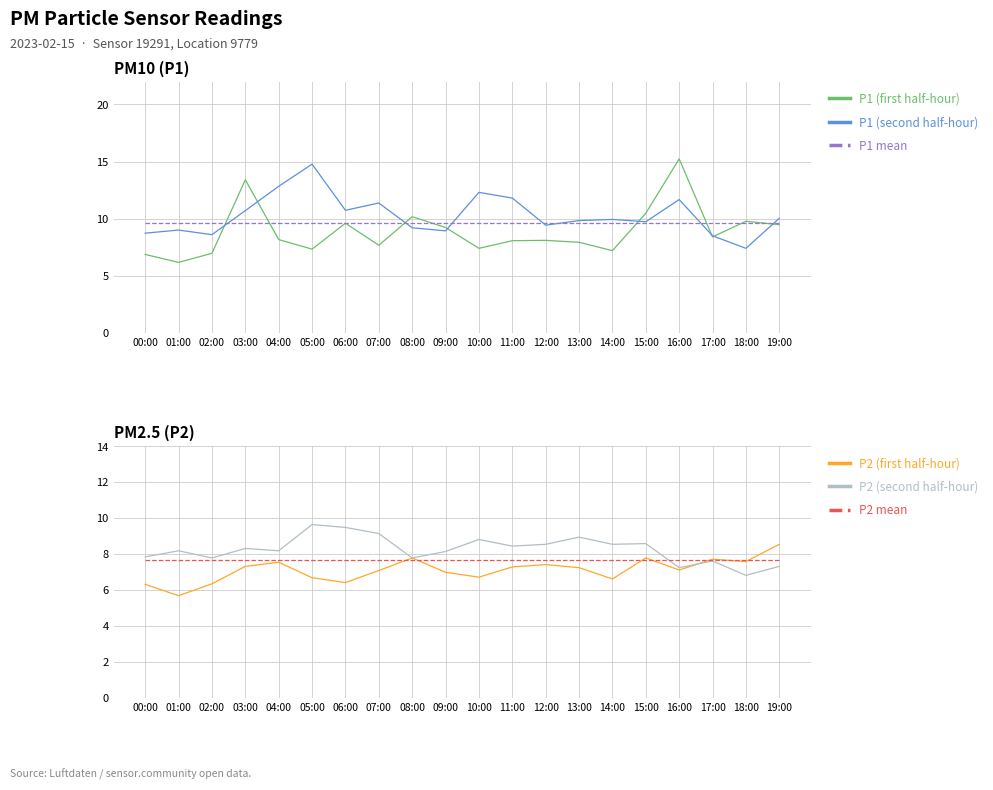

Reading left to right, list all the values displayed in this chart.

P1 (first half-hour): 6.9	6.2	7.0	13.4	8.2	7.3	9.6	7.7	10.2	9.2	7.4	8.1	8.1	7.9	7.2	10.5	15.2	8.4	9.8	9.5
P1 (second half-hour): 8.7	9.0	8.6	10.7	12.8	14.8	10.7	11.4	9.2	8.9	12.3	11.8	9.4	9.8	9.9	9.7	11.7	8.5	7.4	10.0
P1 mean: 9.6	9.6	9.6	9.6	9.6	9.6	9.6	9.6	9.6	9.6	9.6	9.6	9.6	9.6	9.6	9.6	9.6	9.6	9.6	9.6
P2 (first half-hour): 6.3	5.7	6.3	7.3	7.5	6.7	6.4	7.1	7.8	7.0	6.7	7.3	7.4	7.2	6.6	7.8	7.1	7.7	7.6	8.5
P2 (second half-hour): 7.8	8.2	7.8	8.3	8.2	9.6	9.5	9.1	7.8	8.1	8.8	8.4	8.5	8.9	8.5	8.6	7.2	7.6	6.8	7.3
P2 mean: 7.7	7.7	7.7	7.7	7.7	7.7	7.7	7.7	7.7	7.7	7.7	7.7	7.7	7.7	7.7	7.7	7.7	7.7	7.7	7.7